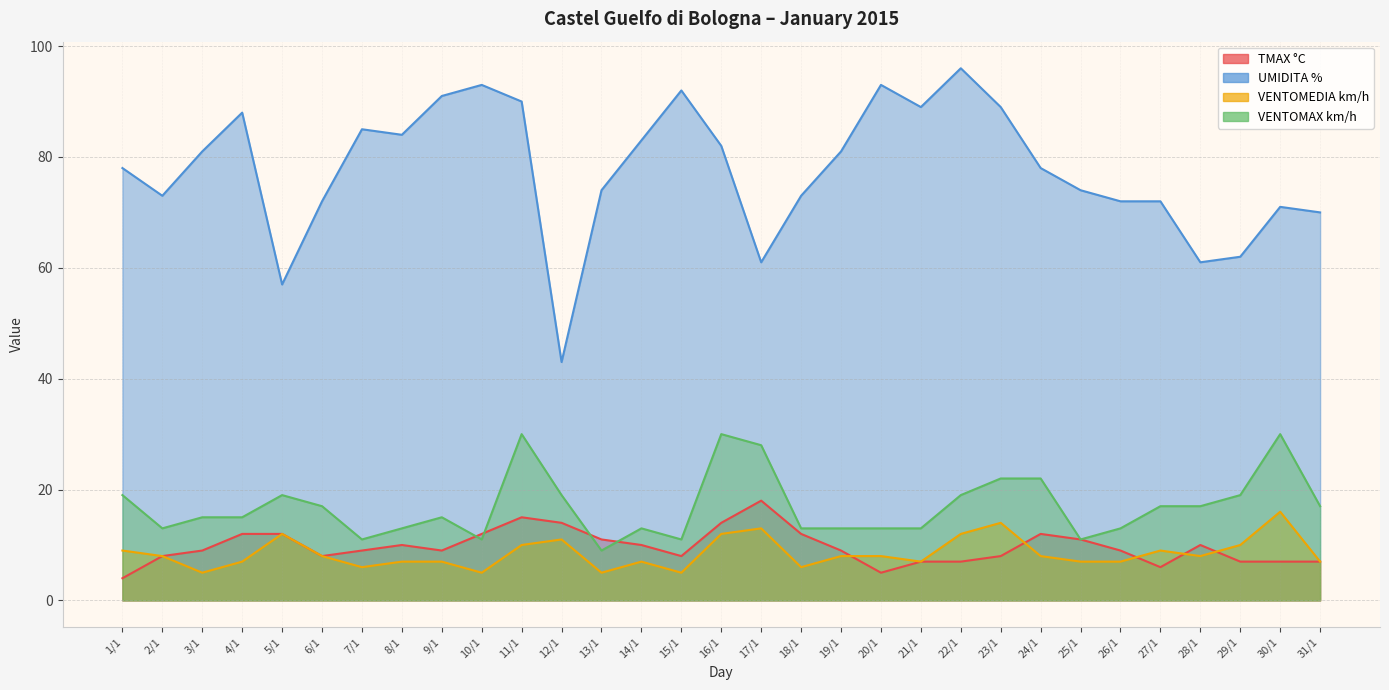

Where does the TMAX °C series first go above 9?

4/1